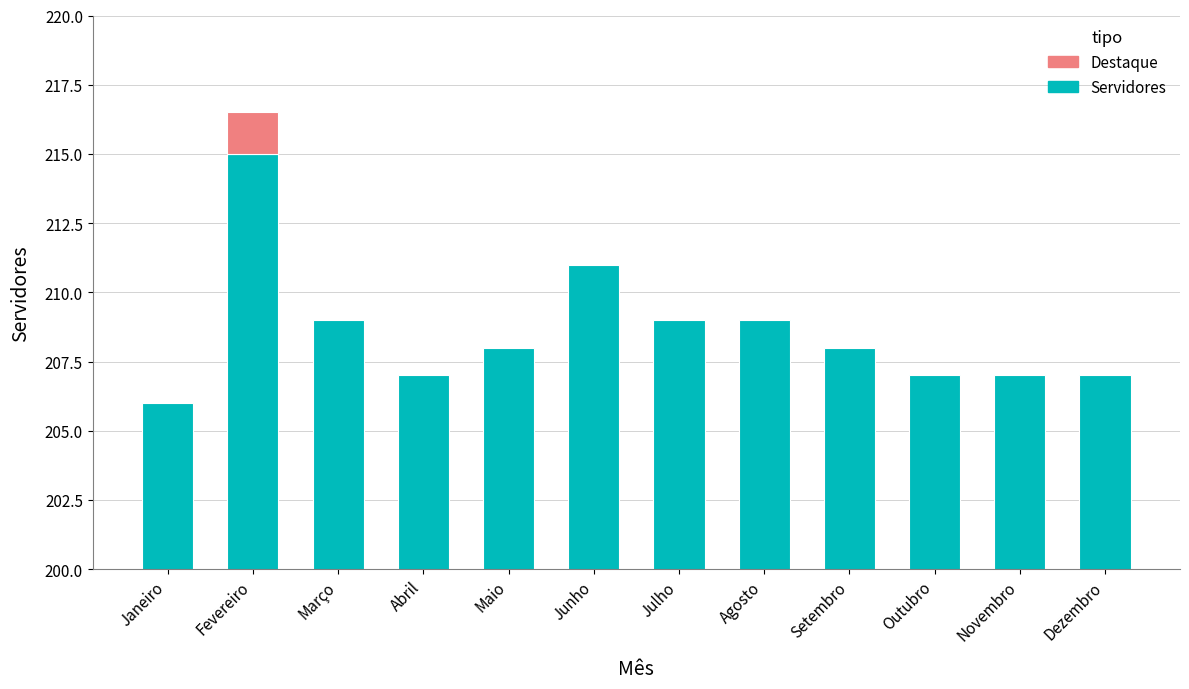

What is the value of the 7th bar from the left?

209